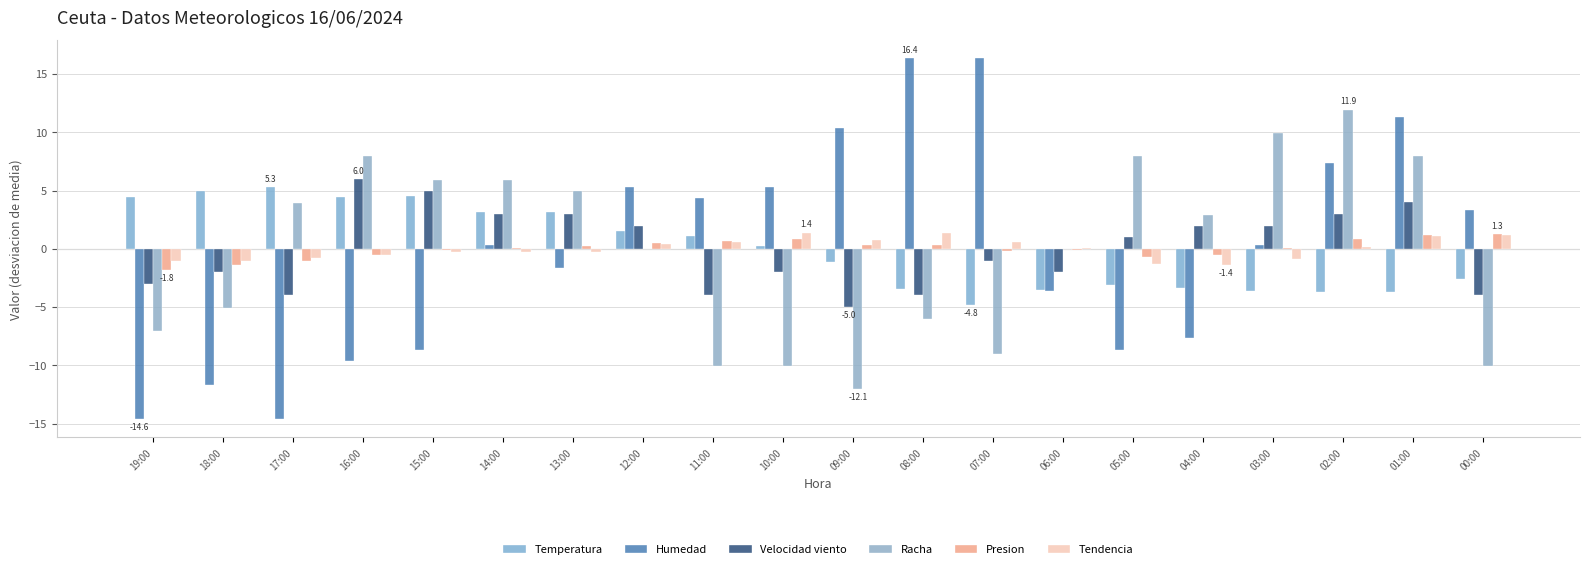

At which category is the sum across all series the highest?

01:00